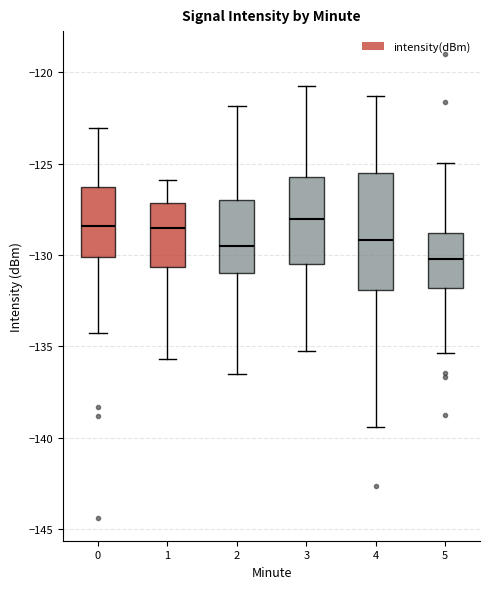

Reading left to right, transcribe this box plot: for each box, give where its median line is, the range the box spans, and where its two whiskers end, as read against the y-axis. The values are not printed on the chart, so give them approximately, as read against the axis.

0: median -128.5, box -130.0 to -126.5, whiskers -134.5 to -123.0
1: median -128.5, box -130.5 to -127.0, whiskers -135.5 to -126.0
2: median -129.5, box -131.0 to -127.0, whiskers -136.5 to -122.0
3: median -128.0, box -130.5 to -125.5, whiskers -135.0 to -121.0
4: median -129.0, box -132.0 to -125.5, whiskers -139.5 to -121.5
5: median -130.0, box -132.0 to -129.0, whiskers -135.5 to -125.0